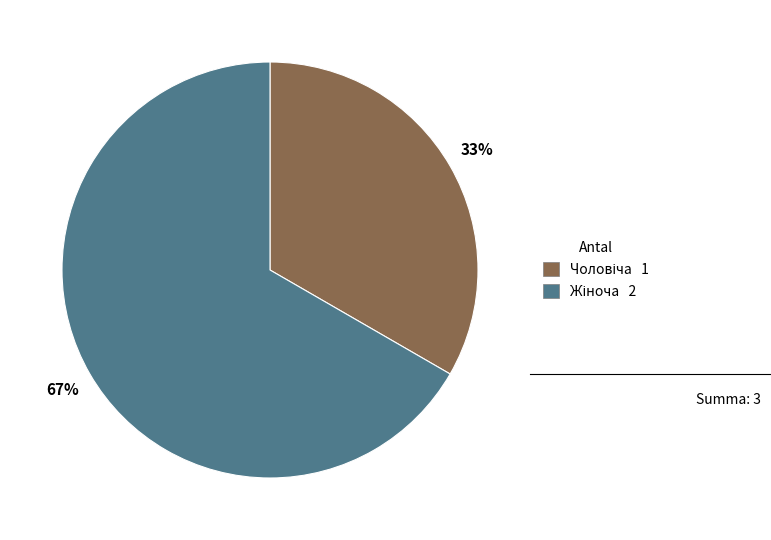

To the nearest percent, what is the average slice percentage?

50%